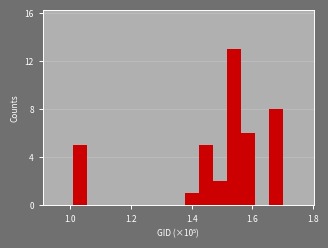

Read against the x-axis, roughly where is the centre of the tallest bar?

1.54